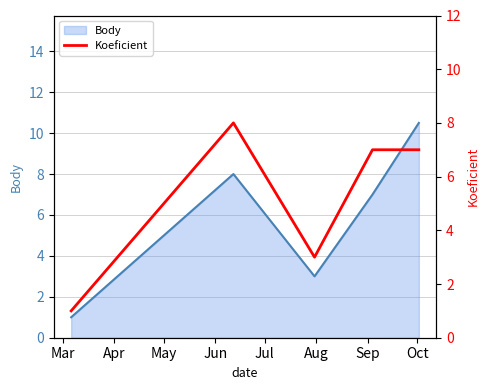

What is the maximum value for Body?

10.5